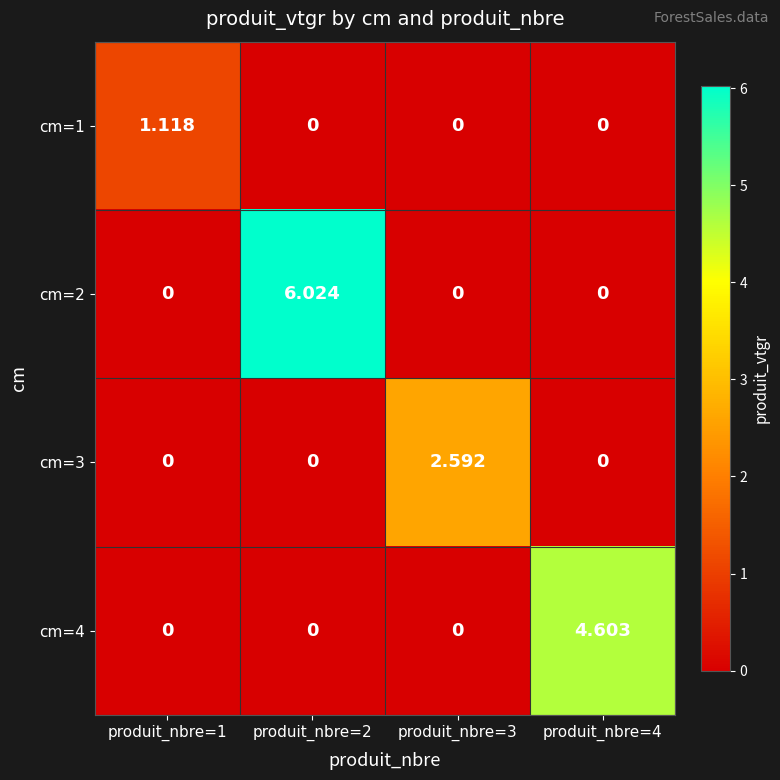

Rank the series by their average value, from lowest to highest.

cm=1, cm=3, cm=4, cm=2